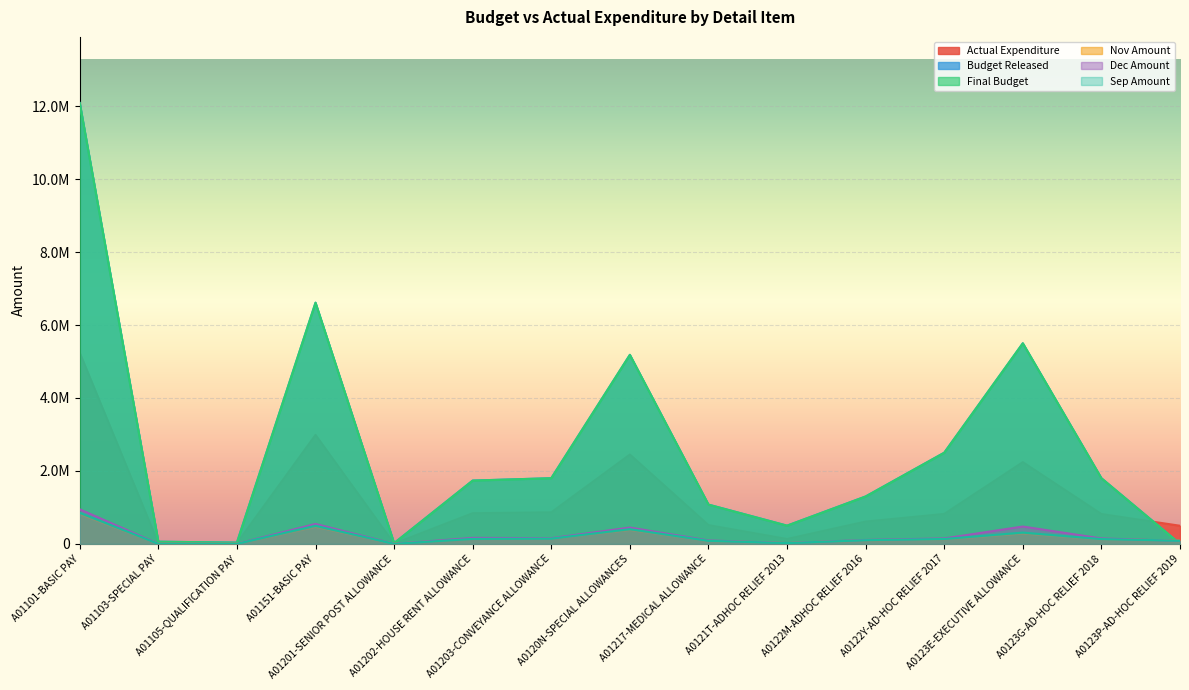

Reading left to right, what are all the values shown in this chart?

Actual Expenditure: 5238304	12540	21000	2988733	7500	842009	865867	2450989	514773	135556	612234	821801	2242162	818989	497075
Budget Released: 12088000	60000	35000	6613000	20000	1736000	1801000	5183000	1077000	500000	1300000	2500000	5500000	1800000	0
Final Budget: 12088000	60000	35000	6613000	20000	1736000	1801000	5183000	1077000	500000	1300000	2500000	5500000	1800000	0
Nov Amount: 817080	1840	3000	470120	1250	141336	146439	383160	81812	21634	97005	128720	285835	128720	88737
Dec Amount: 947540	3340	3000	547633	1250	165252	156318	448457	94402	22961	108094	149566	476035	149516	81665
Sep Amount: 851810	1840	3000	496437	1250	137170	145023	403380	84036	21814	101532	134825	309785	132063	86849